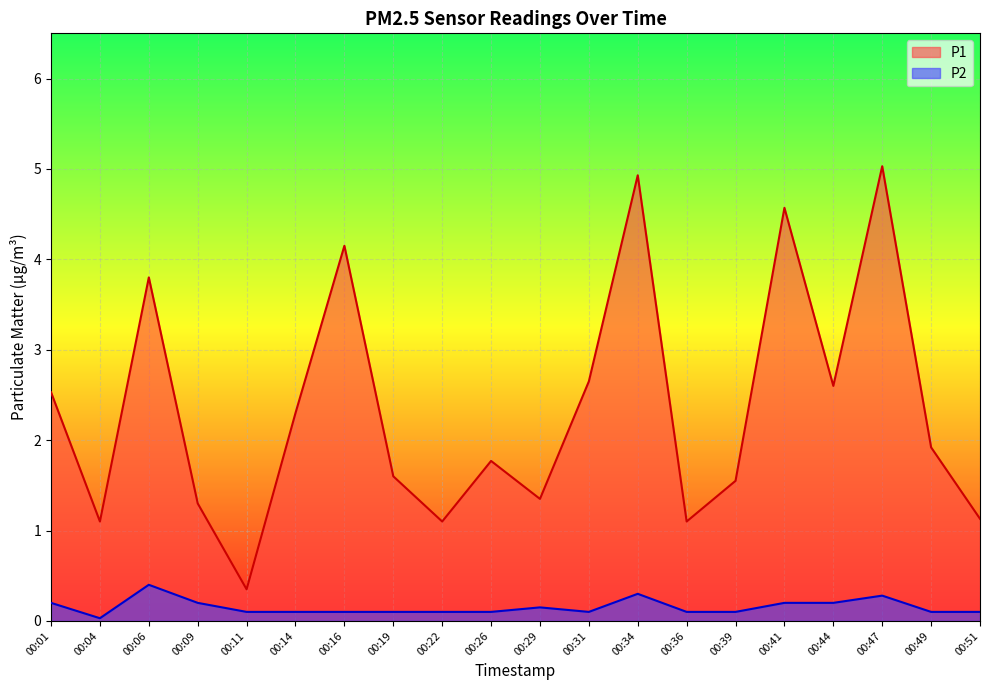

The P2 series shows 0.2 at 00:44. True or false?

True